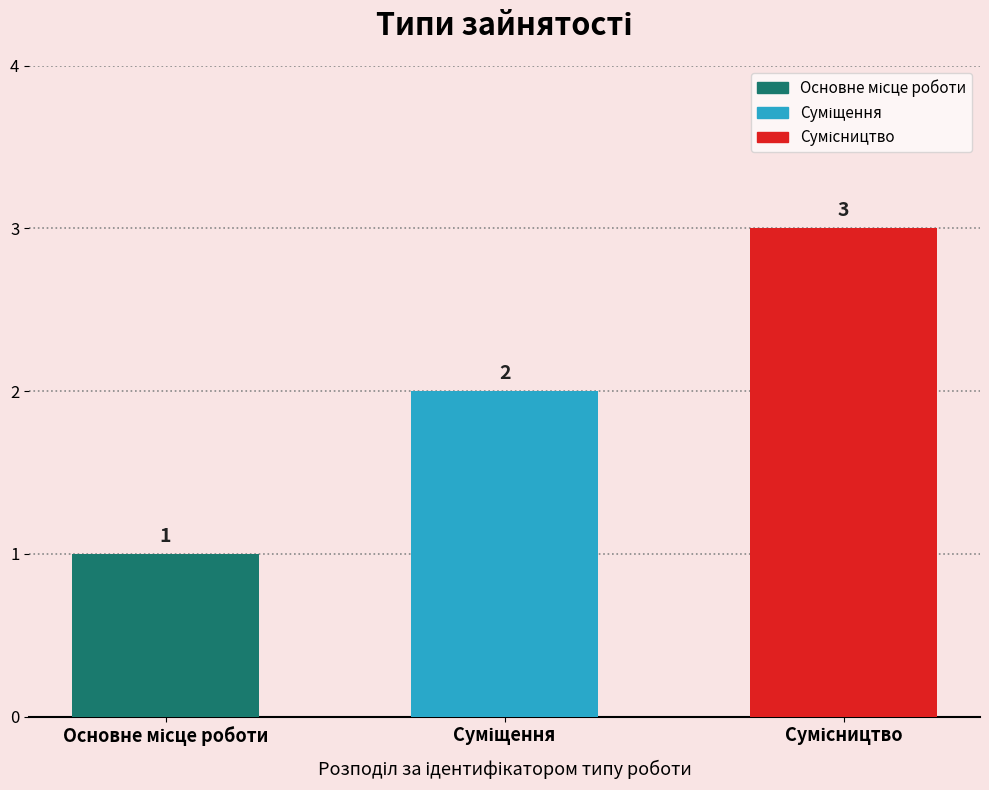

What is the value of the 2nd bar from the left?

2